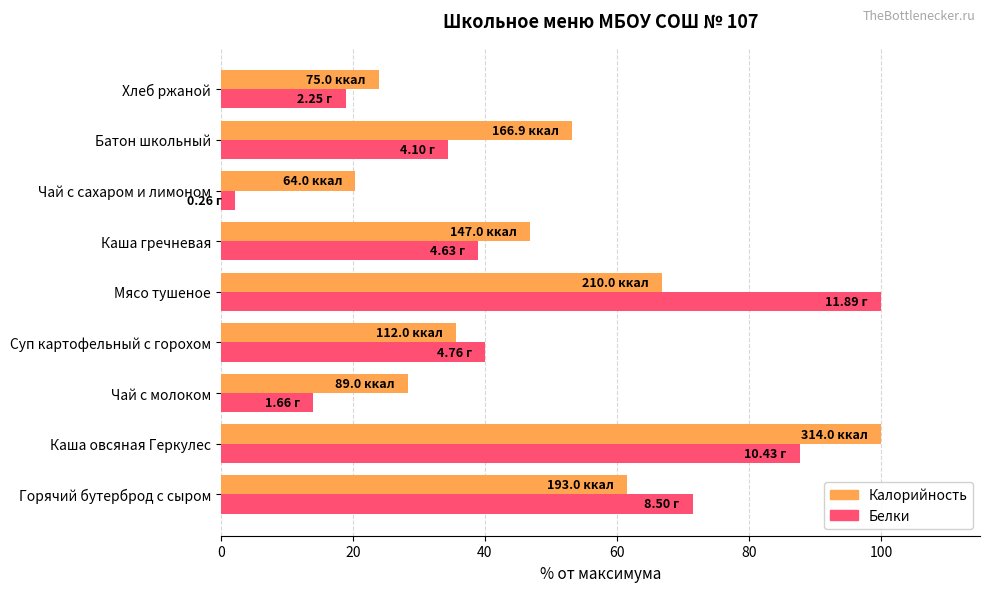

Is the value of Белки at Каша гречневая greater than the value of Калорийность at Горячий бутерброд с сыром?

No